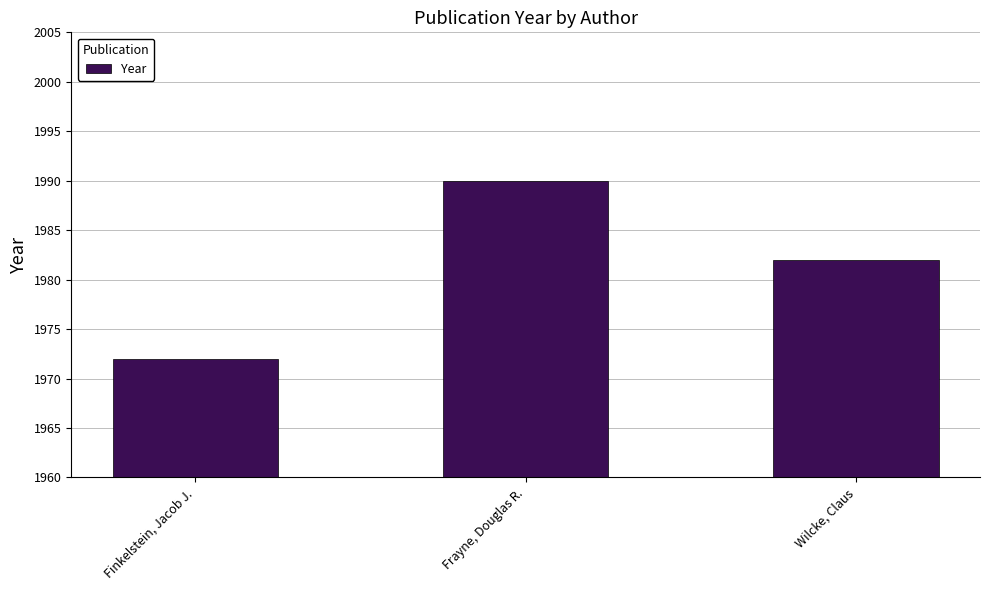

How many values are below 1982?

1